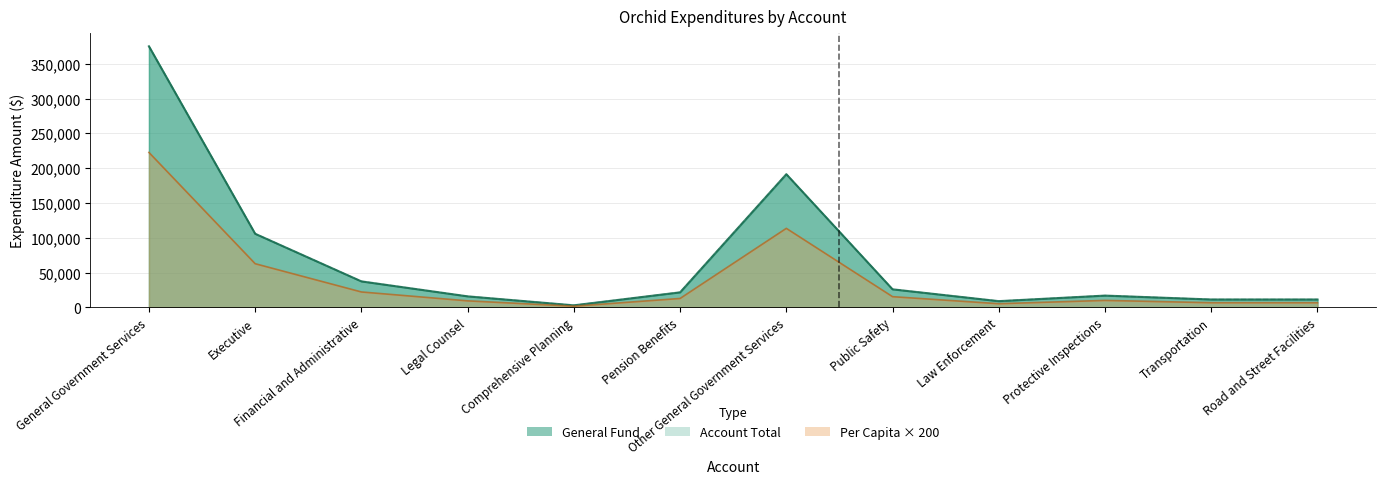

True or false: Account Total and General cross at least once.

False